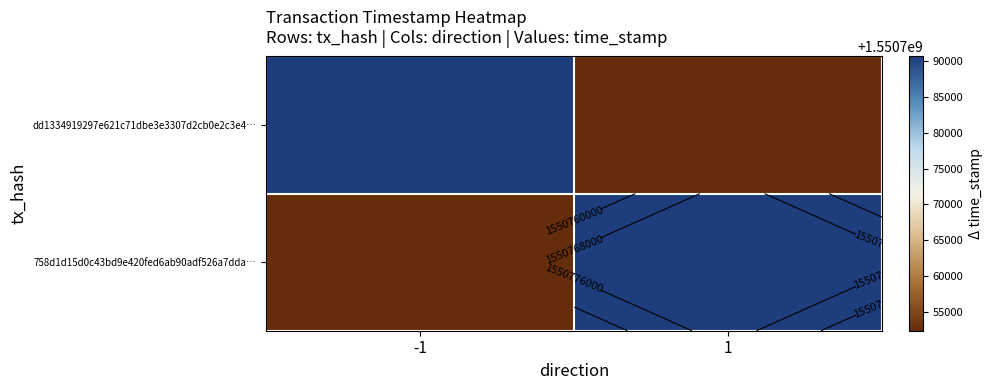

How many values in the 758d1d15d0c43bd9e420fed6ab90adf526a7dda… series are below 1550790588?

1